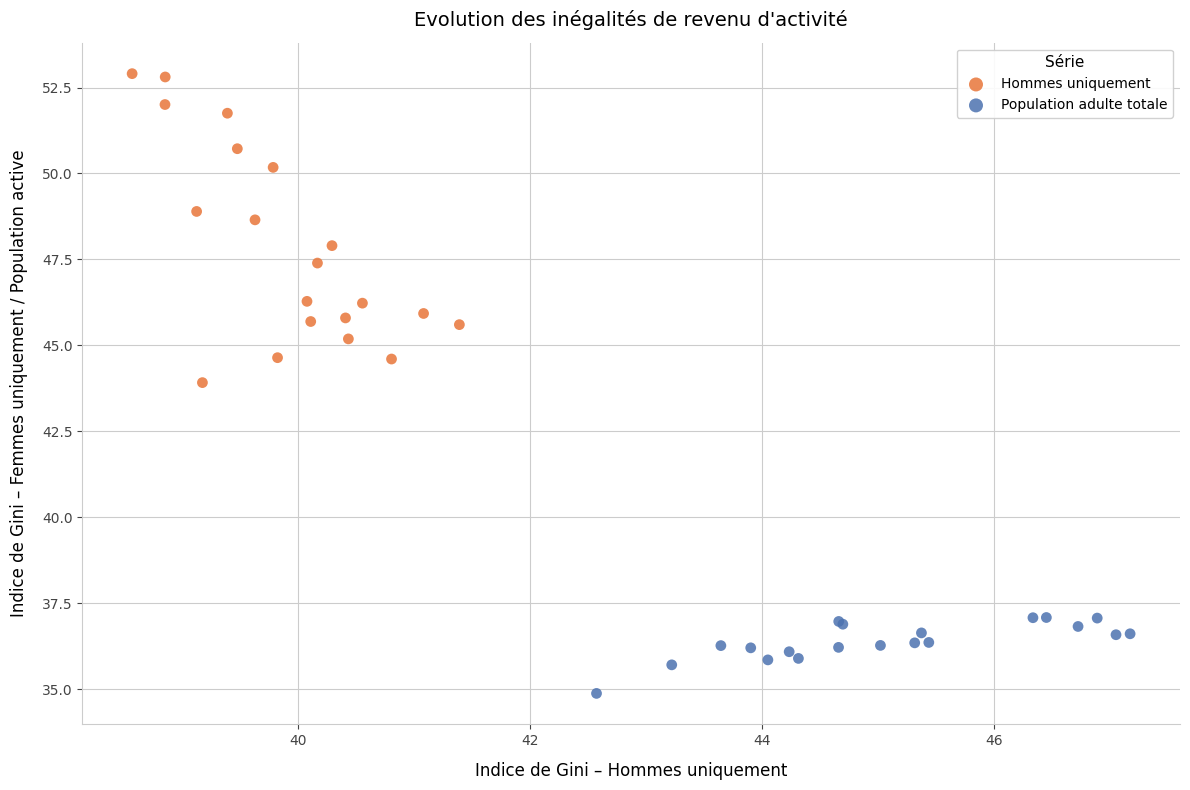

Which series contains the lowest Y value?

Population adulte totale